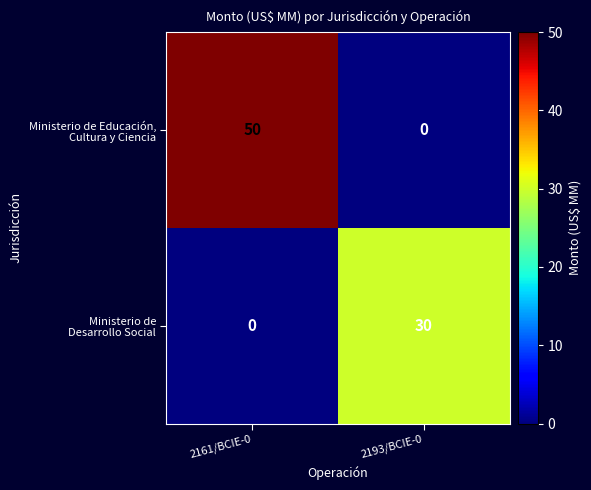

At which category does the chart reach its peak across all series?

2161/BCIE-0